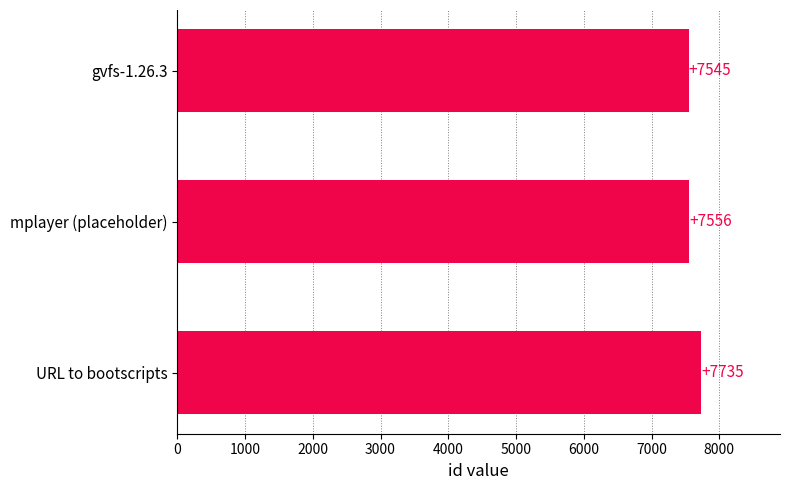

What is the sum of all values?

22836